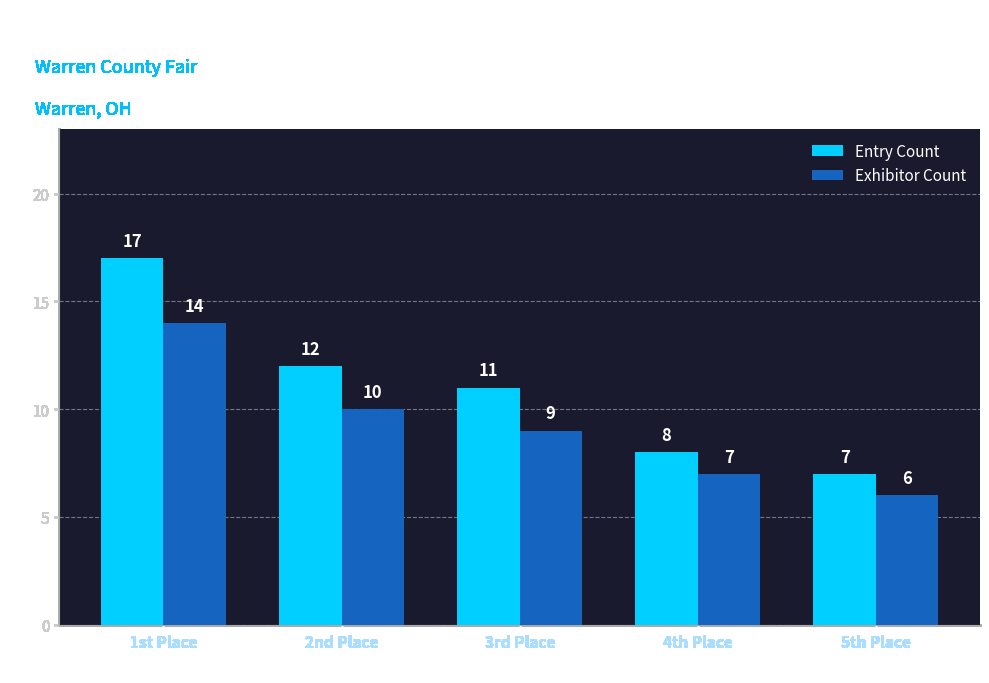

Reading left to right, transcribe all the data shown in this chart.

Entry Count: 1st Place=17	2nd Place=12	3rd Place=11	4th Place=8	5th Place=7
Exhibitor Count: 1st Place=14	2nd Place=10	3rd Place=9	4th Place=7	5th Place=6